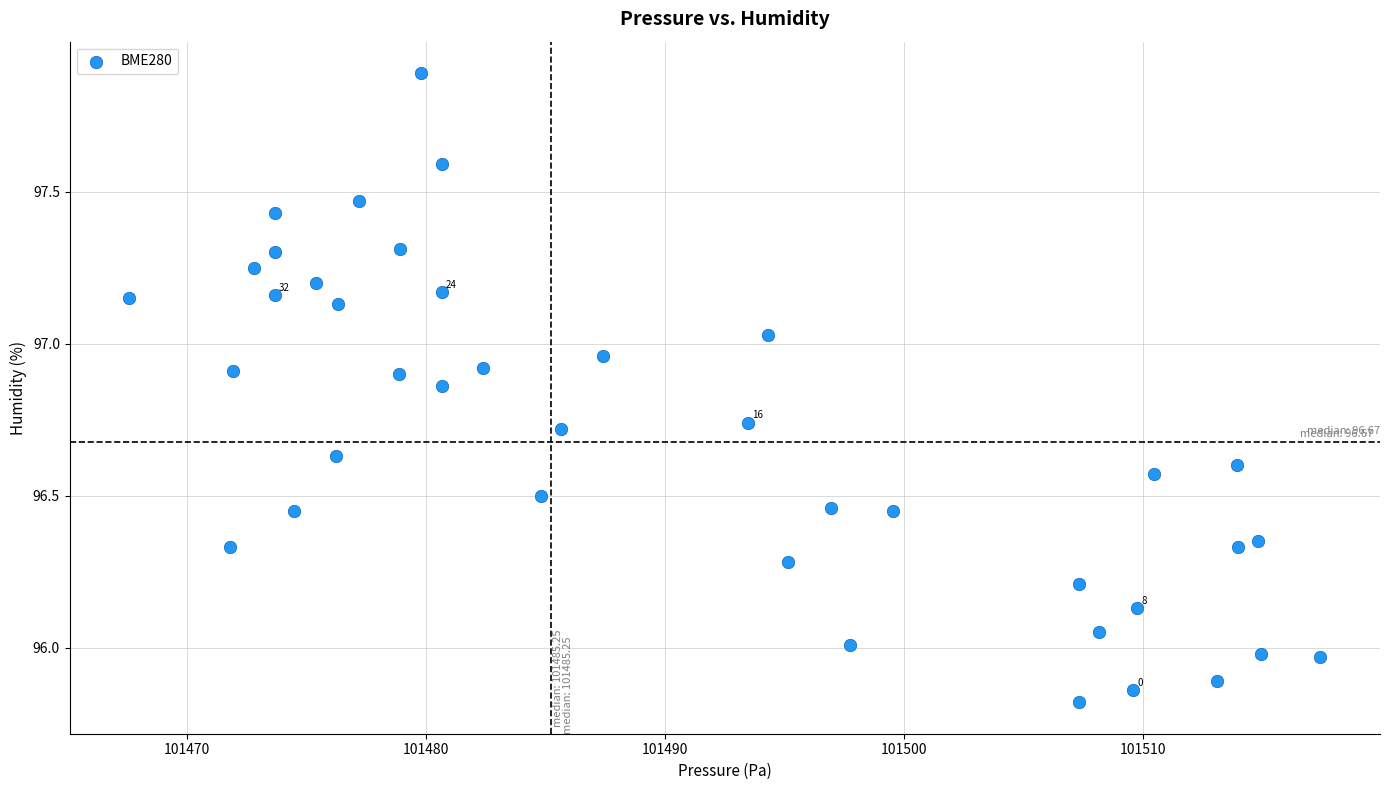

Count the number of points in this scatter plot.

40